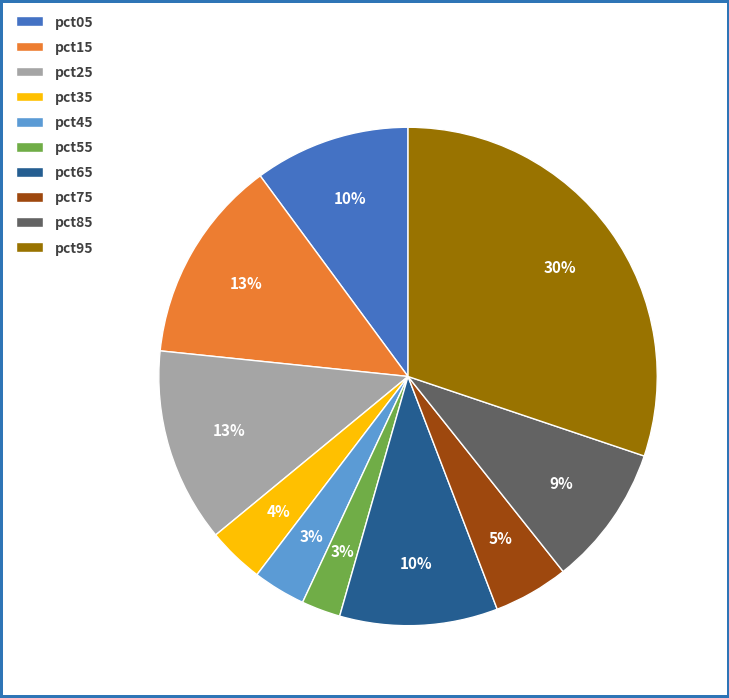

To the nearest percent, what percentage of the pie is pct25?

13%